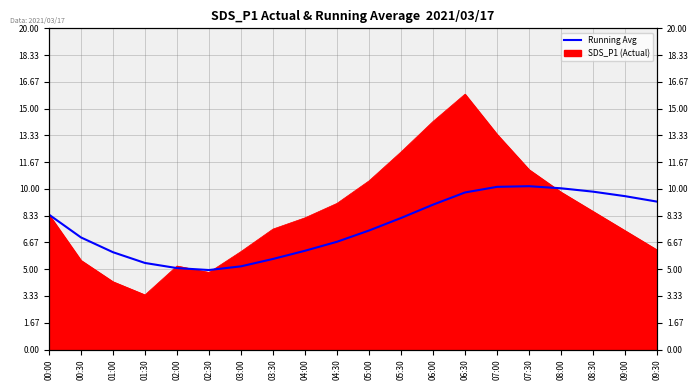

Does the chart have visible grid lines?

Yes